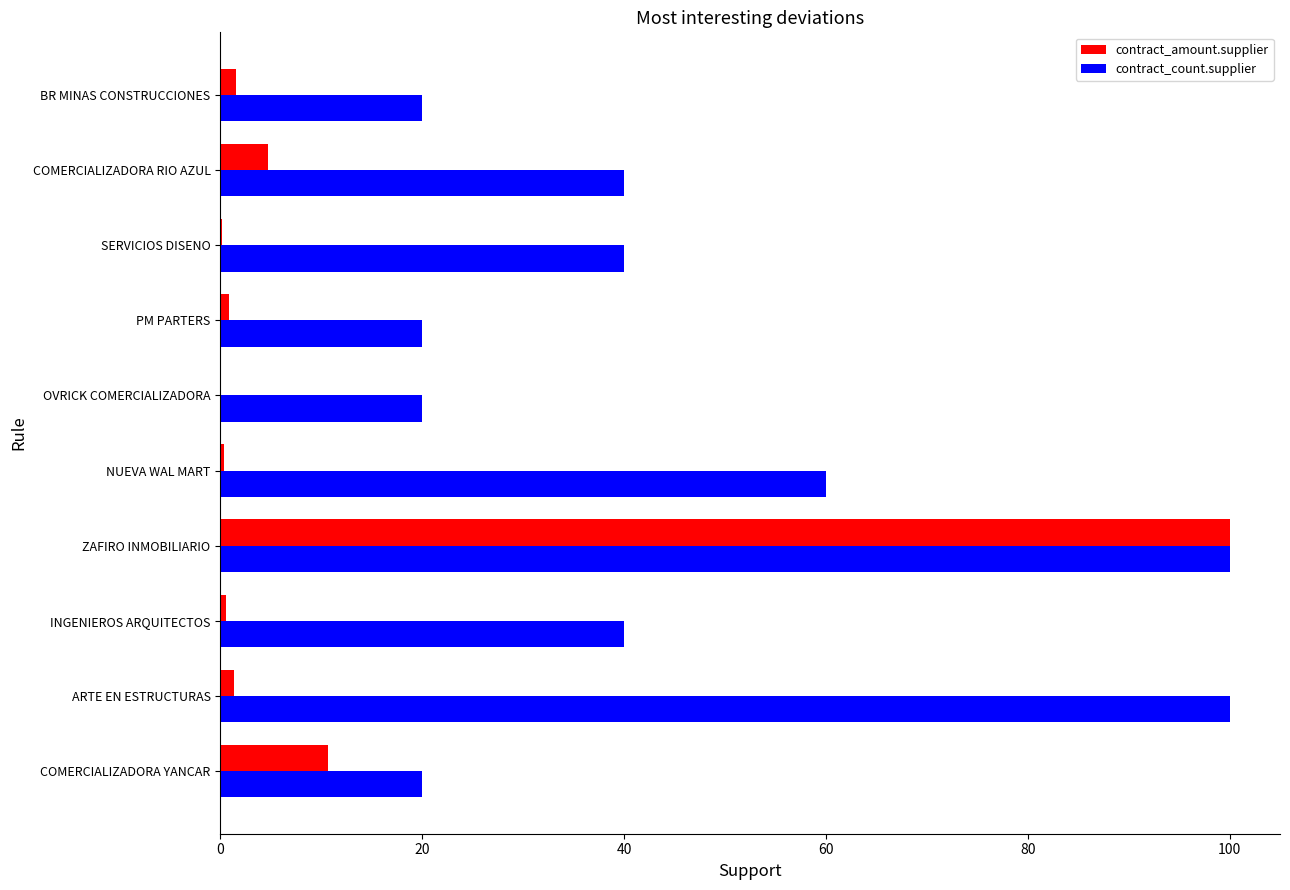

The value of contract_count.supplier at SERVICIOS DISENO is 40.0. True or false?

True